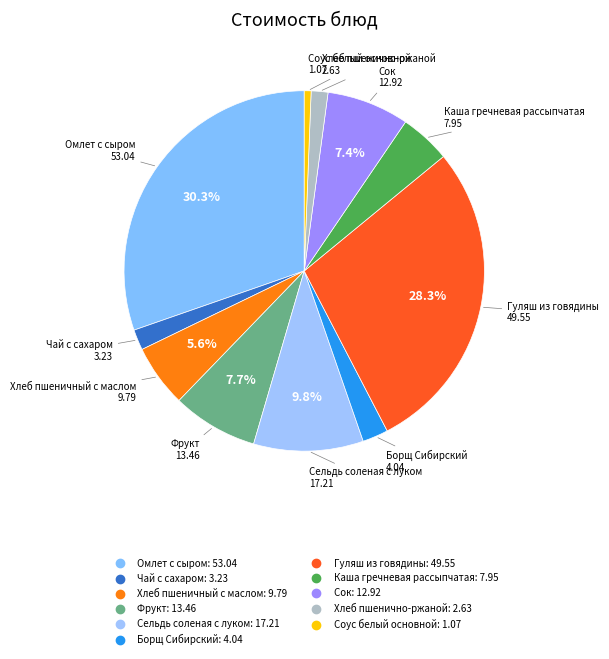

True or false: Чай с сахаром accounts for 2% of the total.

True